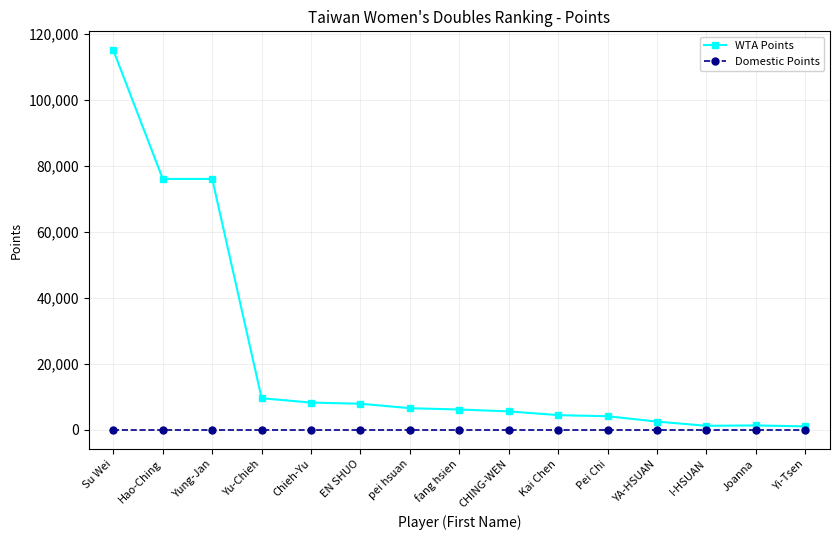

List the series in order of their peak value, lowest first.

Domestic Points, WTA Points